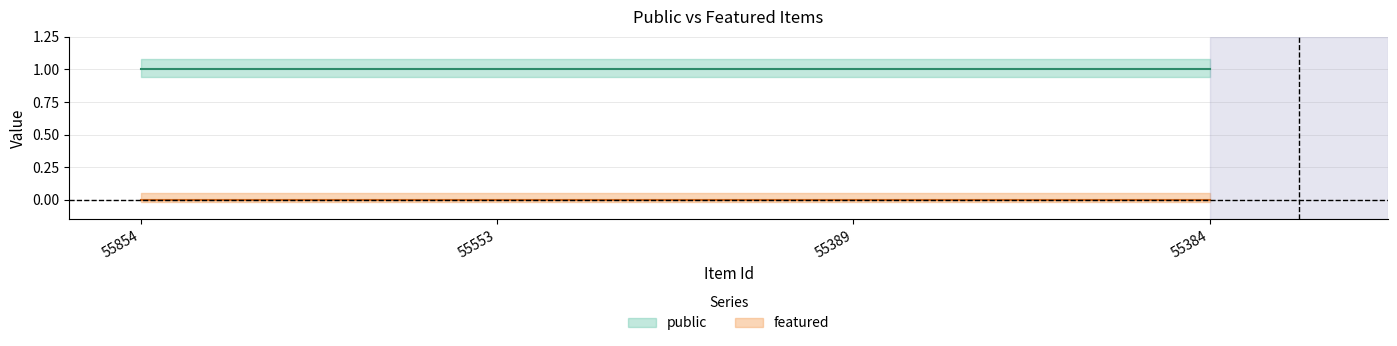

Is it true that featured equals 0 at 55384?

True